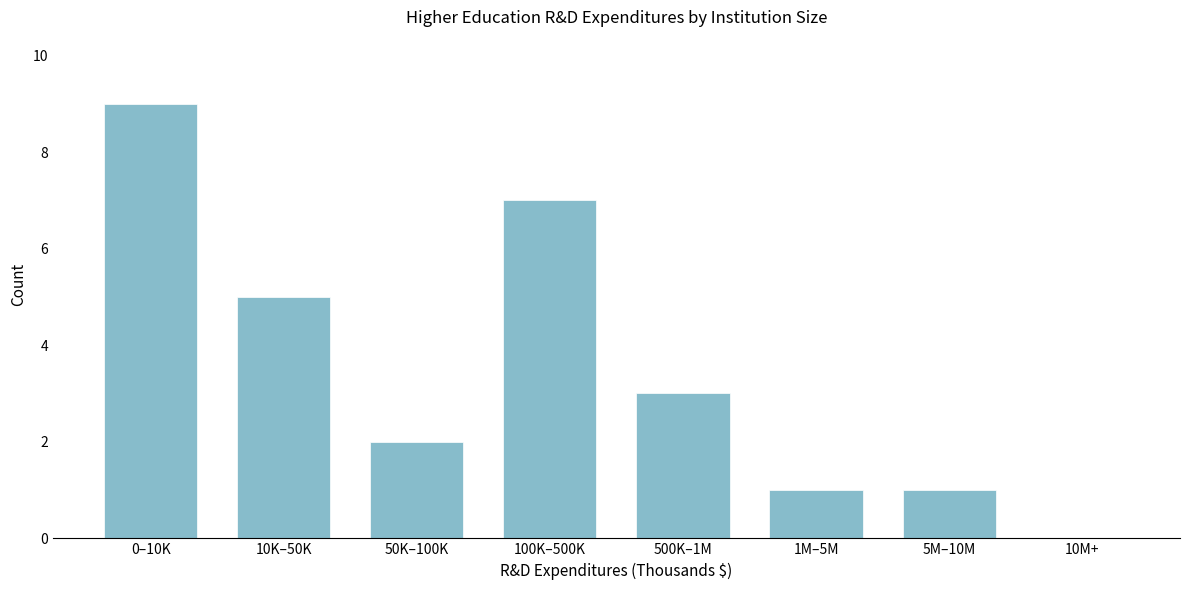

Reading left to right, extract all data points from this chart.

0–10K=9	10K–50K=5	50K–100K=2	100K–500K=7	500K–1M=3	1M–5M=1	5M–10M=1	10M+=0